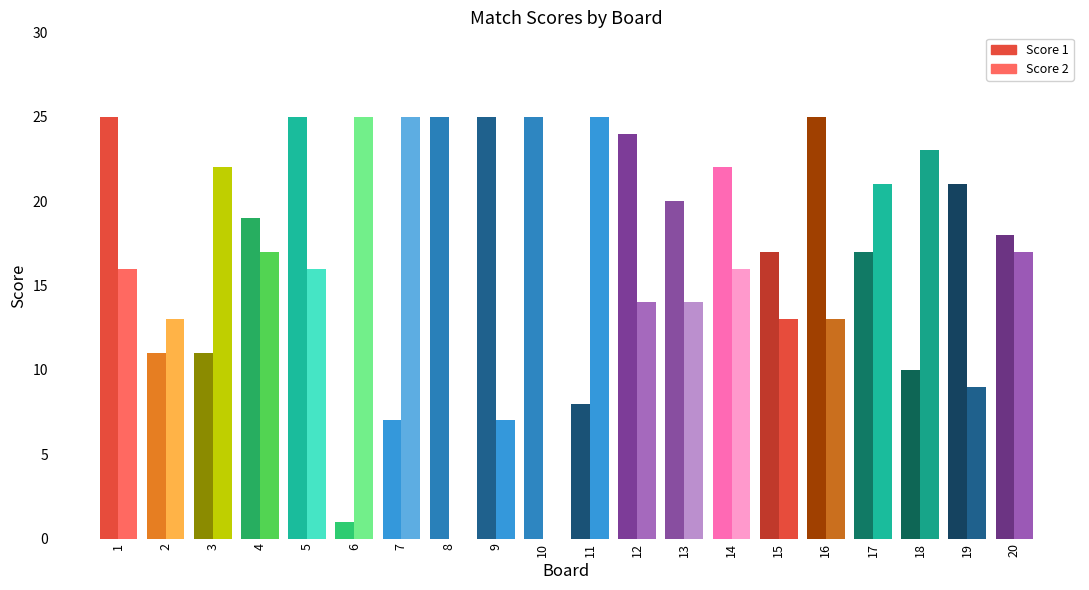

At how many categories does at least one series exceed 1?

20